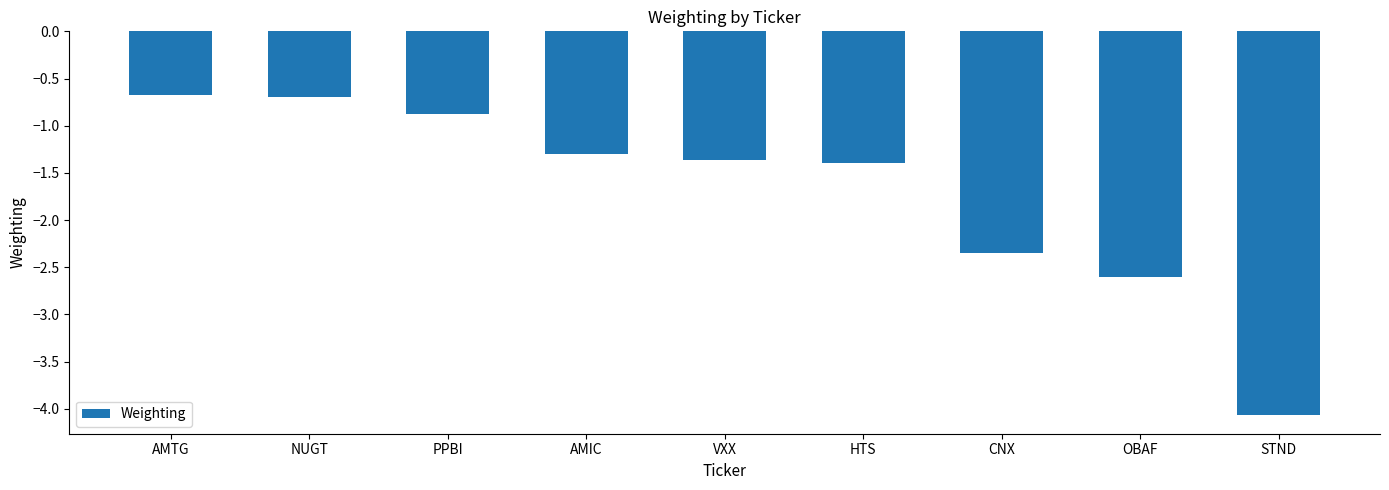

The value at PPBI is -1.4. True or false?

False